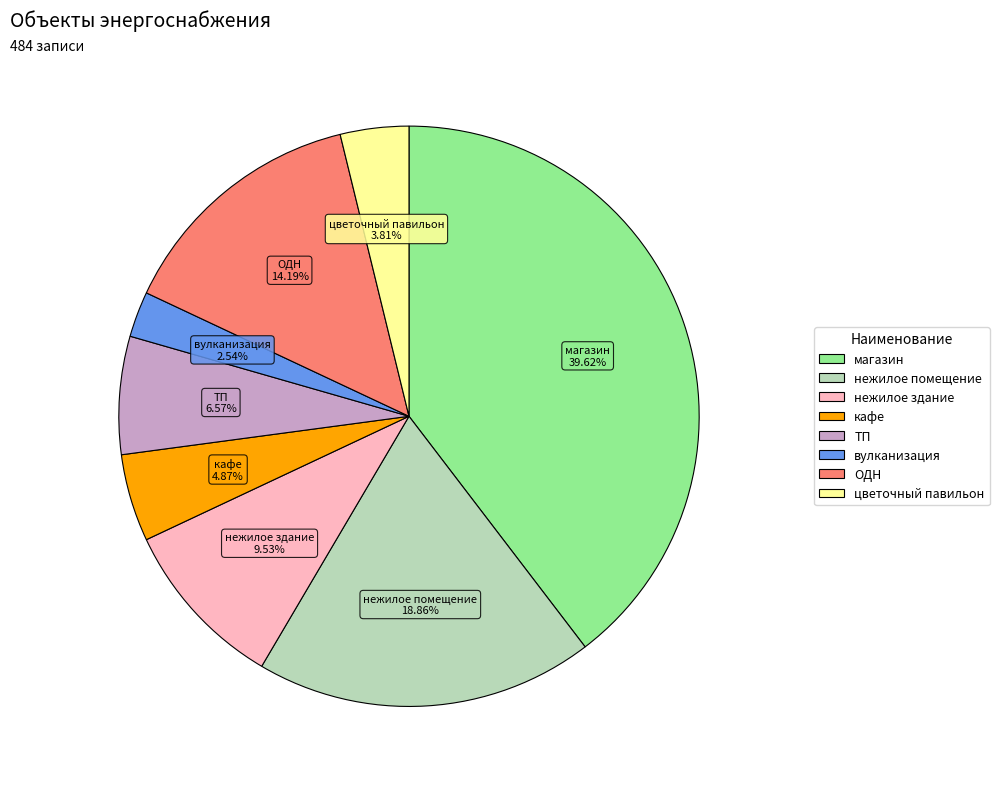

To the nearest percent, what is the combined percentage of магазин and ТП?

46%